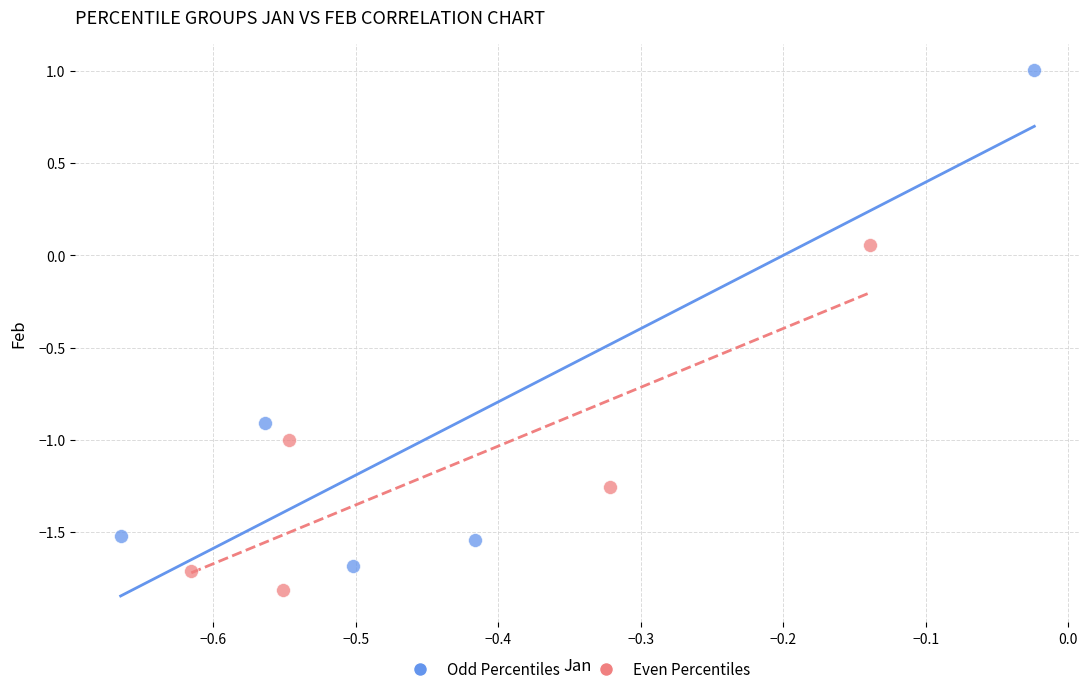

Which series has the largest Y range (max minus min)?

Odd Percentiles